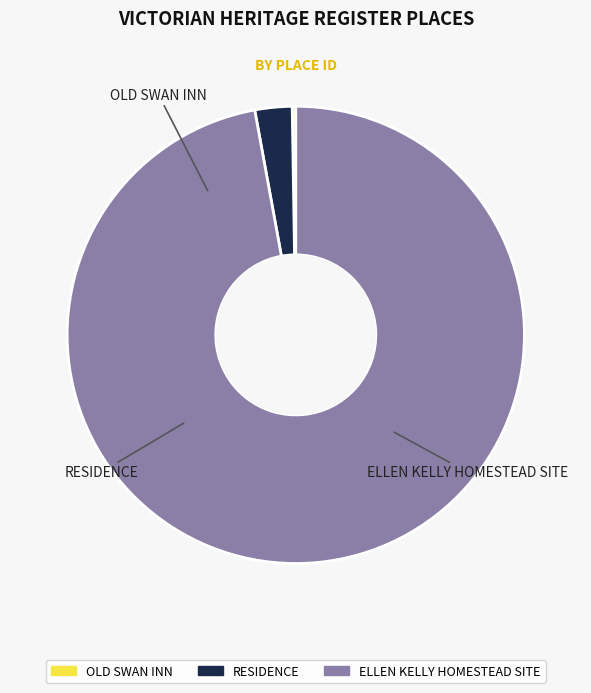

Which slice is the largest?

ELLEN KELLY HOMESTEAD SITE